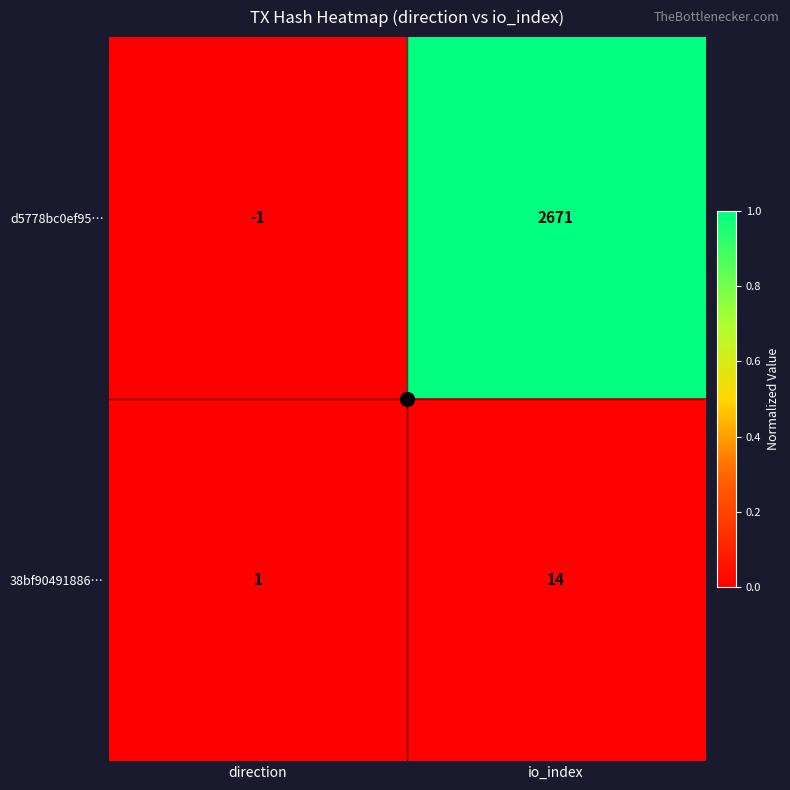

What is the approximate value of d5778bc0ef95… at io_index, to the nearest 100?

2700